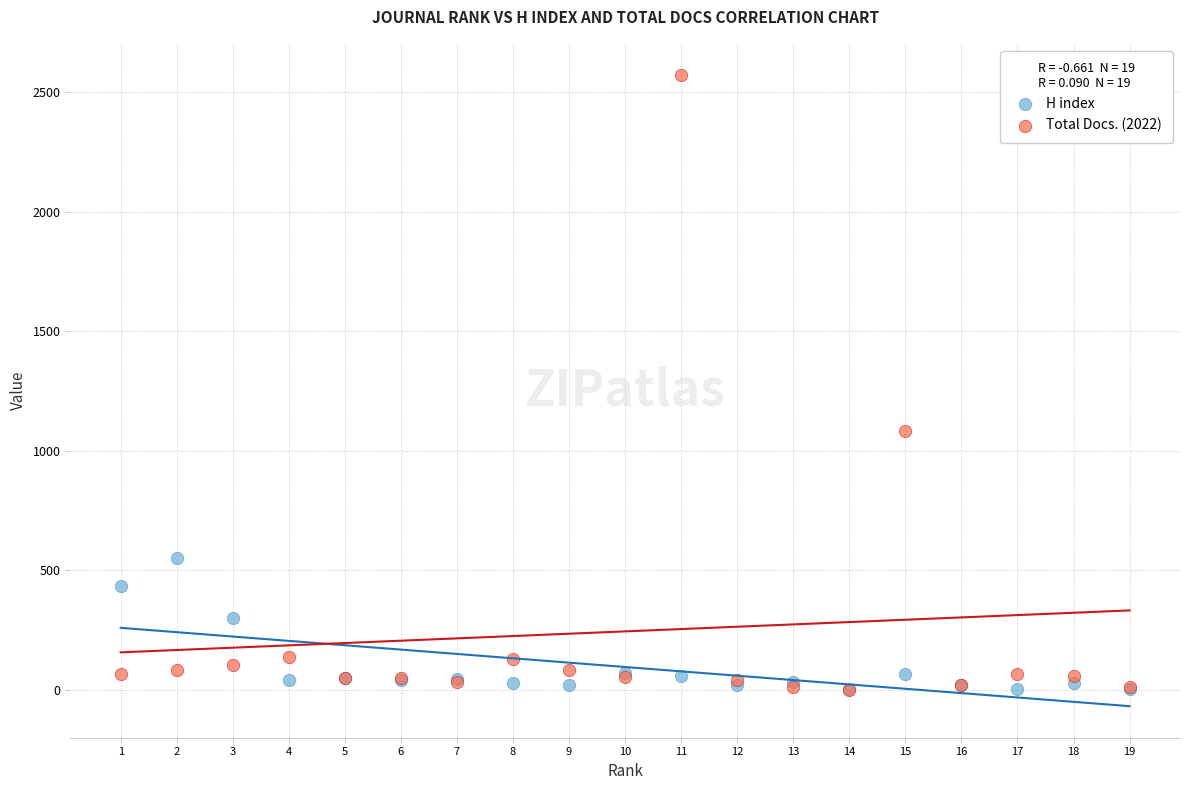

In the Total Docs. (2022) series, what Y value is closest to 1285?

1083